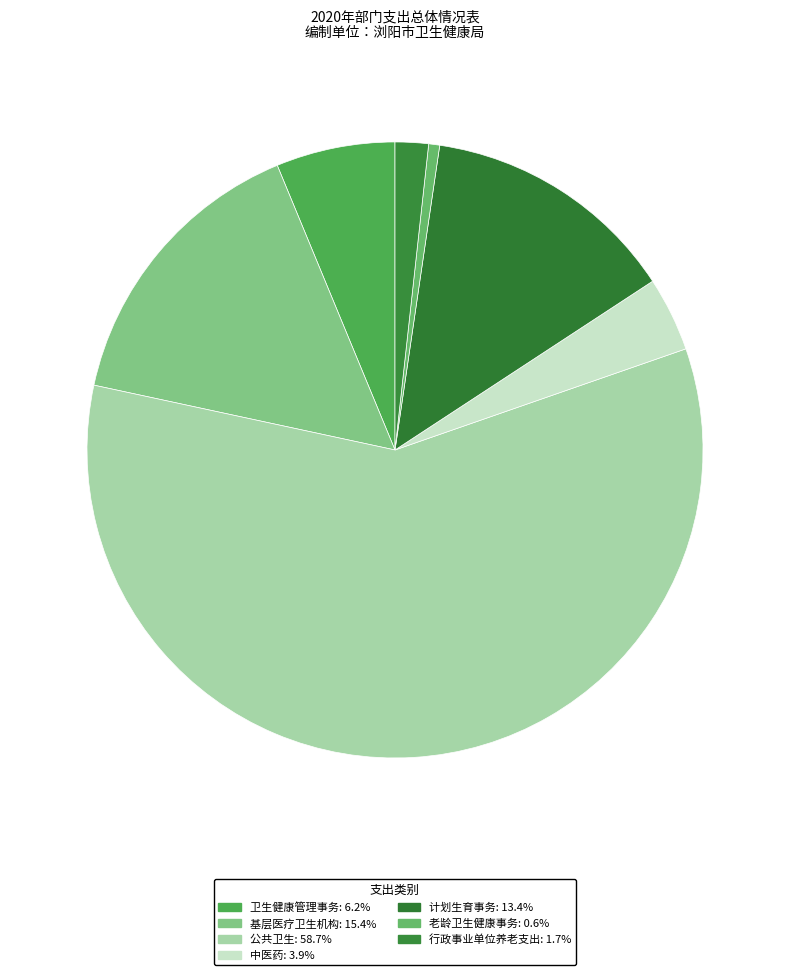

How many slices are in this pie chart?

7